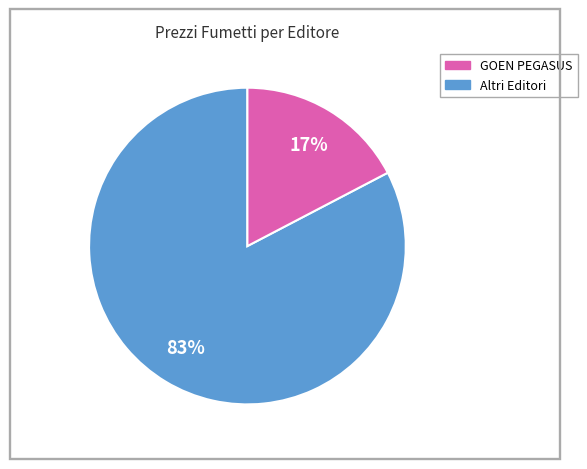

Count the number of slices in the pie.

2